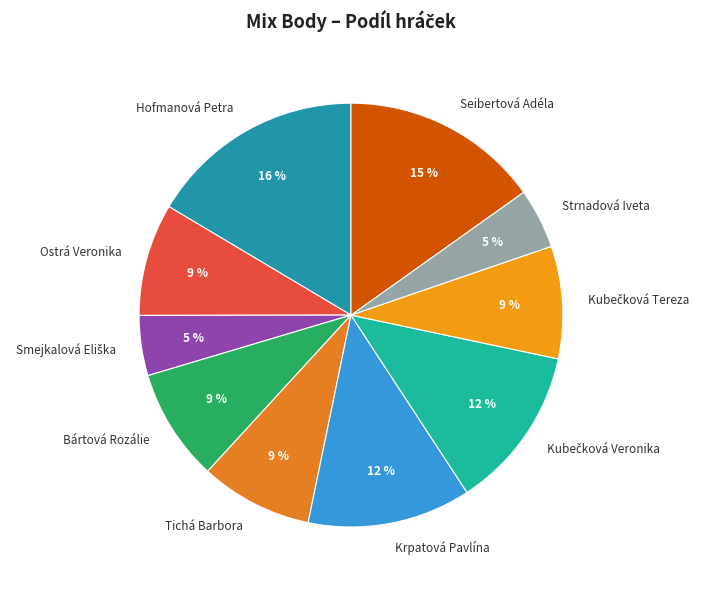

To the nearest percent, what portion does Ostrá Veronika represent?

9%